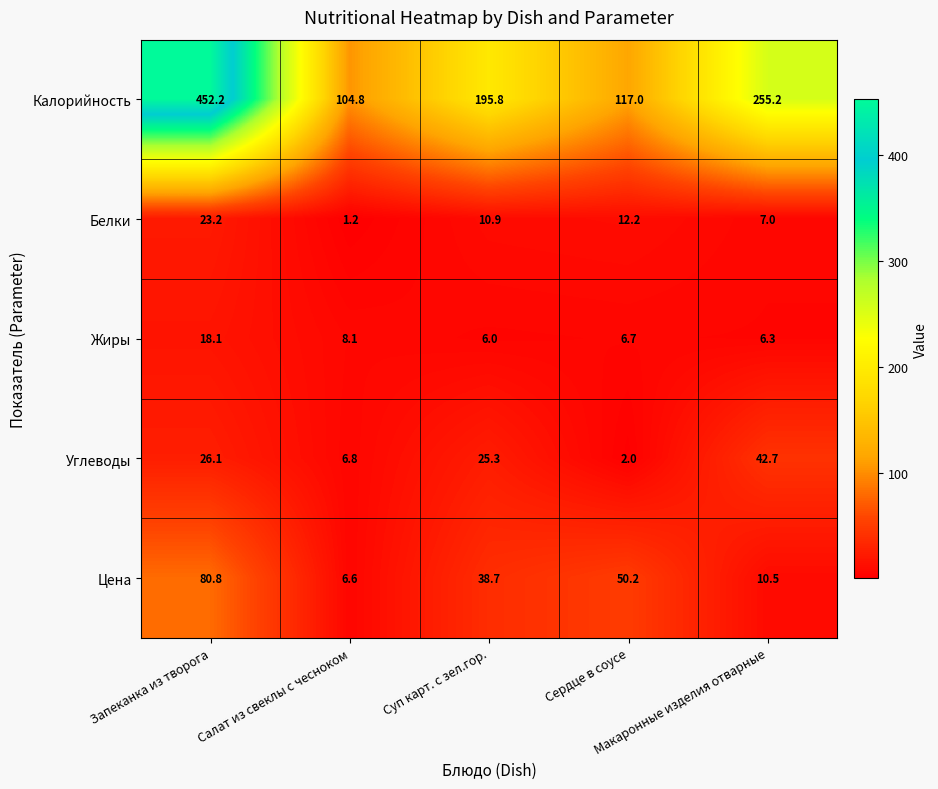

Which series has the largest total across all categories?

Калорийность